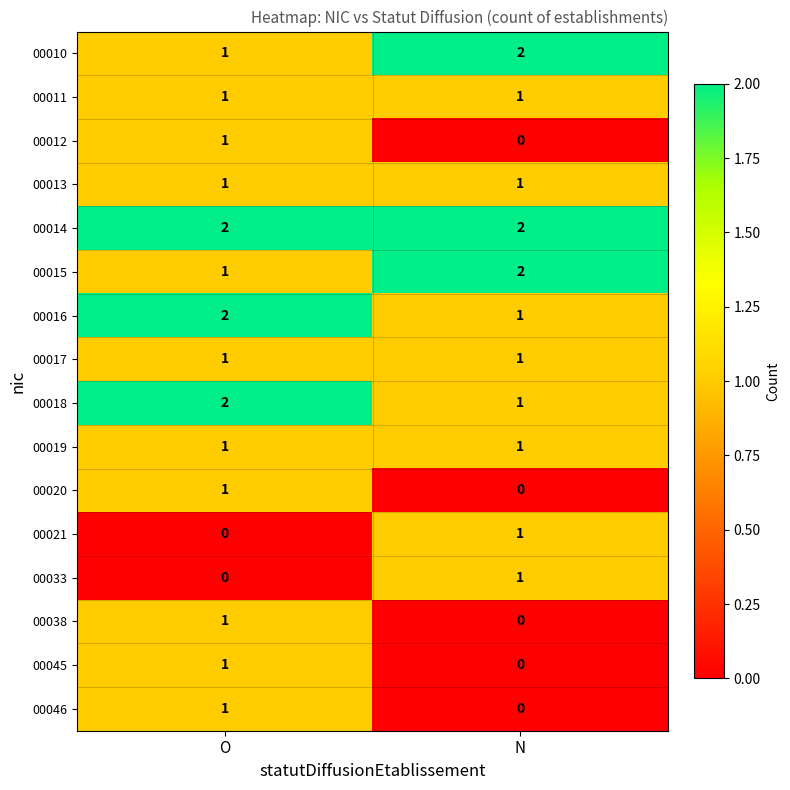

The 00016 series shows 2 at O. True or false?

True